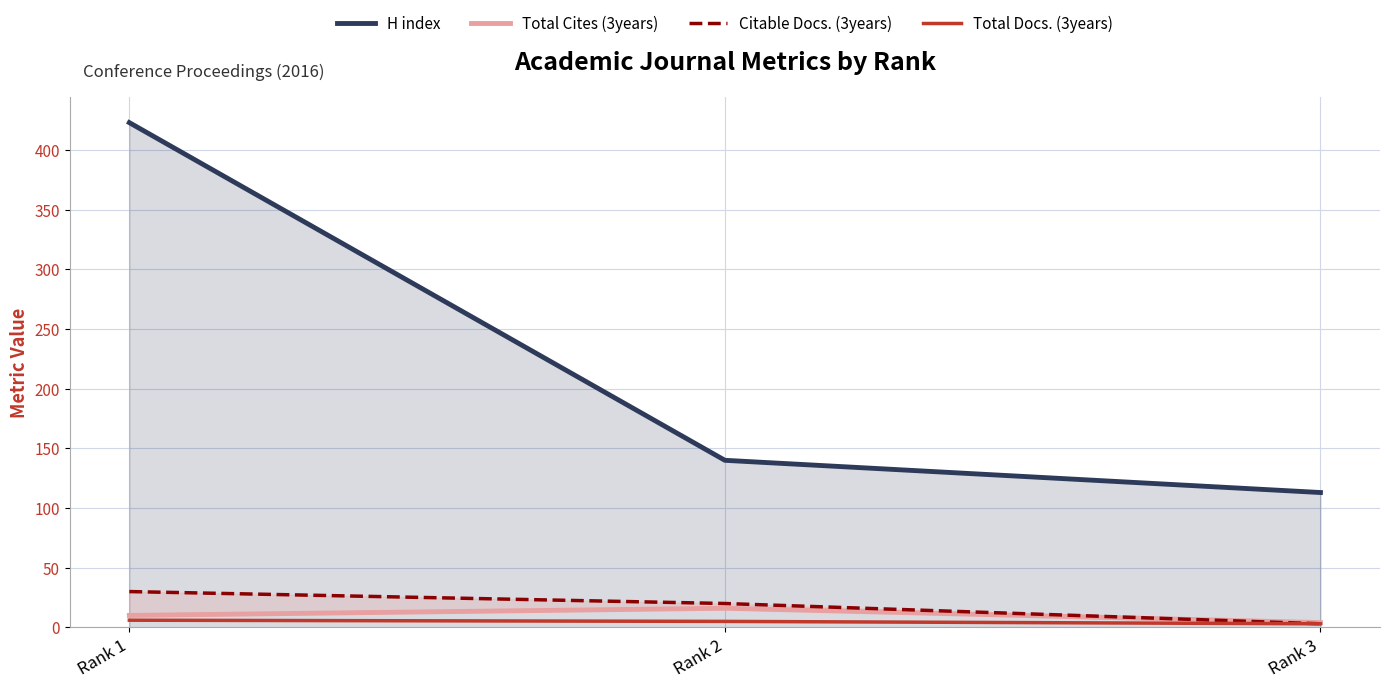

Rank the series at Rank 2 from highest to lowest value.

H index, Citable Docs. (3years), Total Cites (3years), Total Docs. (3years)